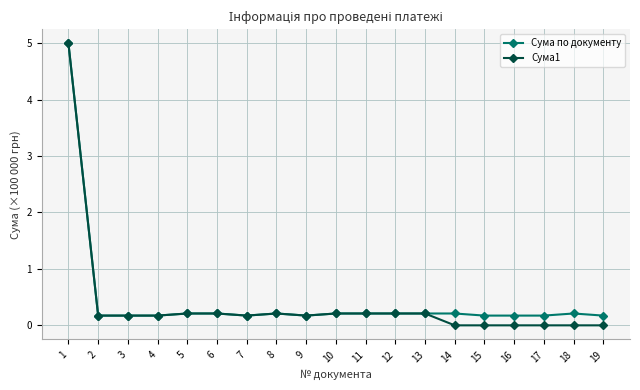

Reading left to right, transcribe all the data shown in this chart.

Сума по документу: 1=5.0	2=0.2	3=0.2	4=0.2	5=0.2	6=0.2	7=0.2	8=0.2	9=0.2	10=0.2	11=0.2	12=0.2	13=0.2	14=0.2	15=0.2	16=0.2	17=0.2	18=0.2	19=0.2
Сума1: 1=5.0	2=0.2	3=0.2	4=0.2	5=0.2	6=0.2	7=0.2	8=0.2	9=0.2	10=0.2	11=0.2	12=0.2	13=0.2	14=0.0	15=0.0	16=0.0	17=0.0	18=0.0	19=0.0